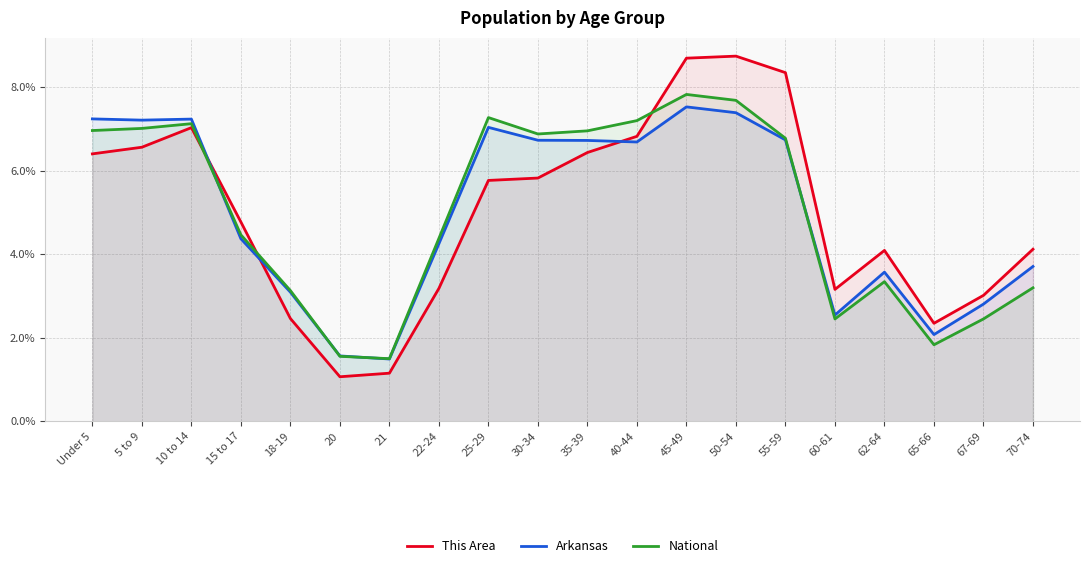

What is the difference between the maximum and minimum values in the Arkansas series?

6.0